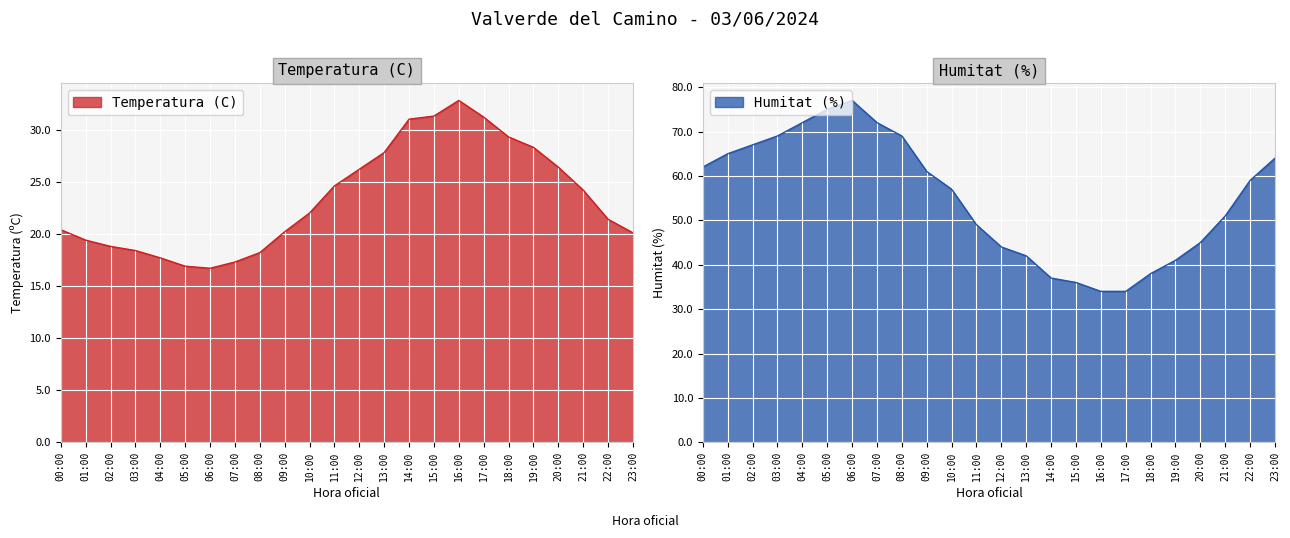

What is the label of the 2nd point from the right?

22:00